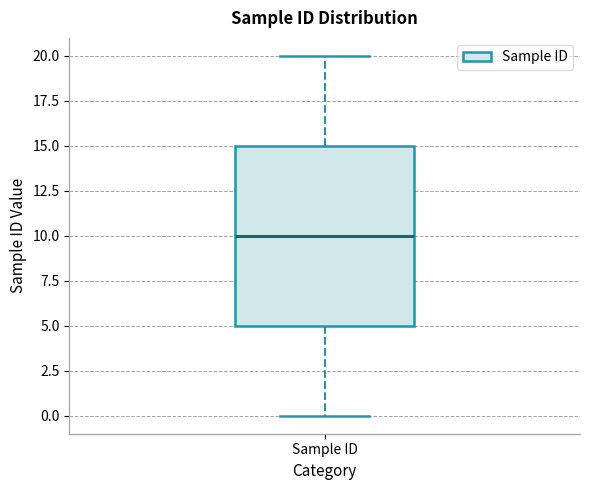

Read this box plot against the y-axis: the position of the median line, the range covered by the box, and the ends of both whiskers. The values are not printed on the chart, so give them approximately, as read against the axis.

median 10, box 5 to 15, whiskers 0 to 20